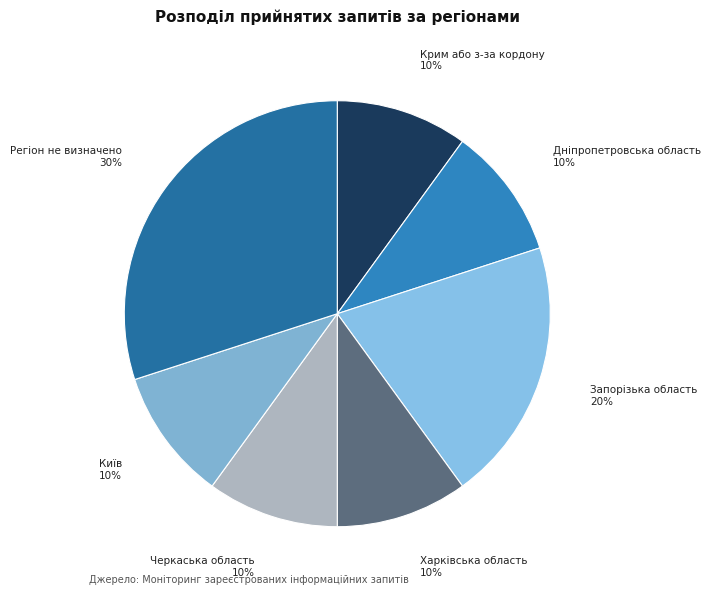

True or false: Харківська область accounts for 10% of the total.

True